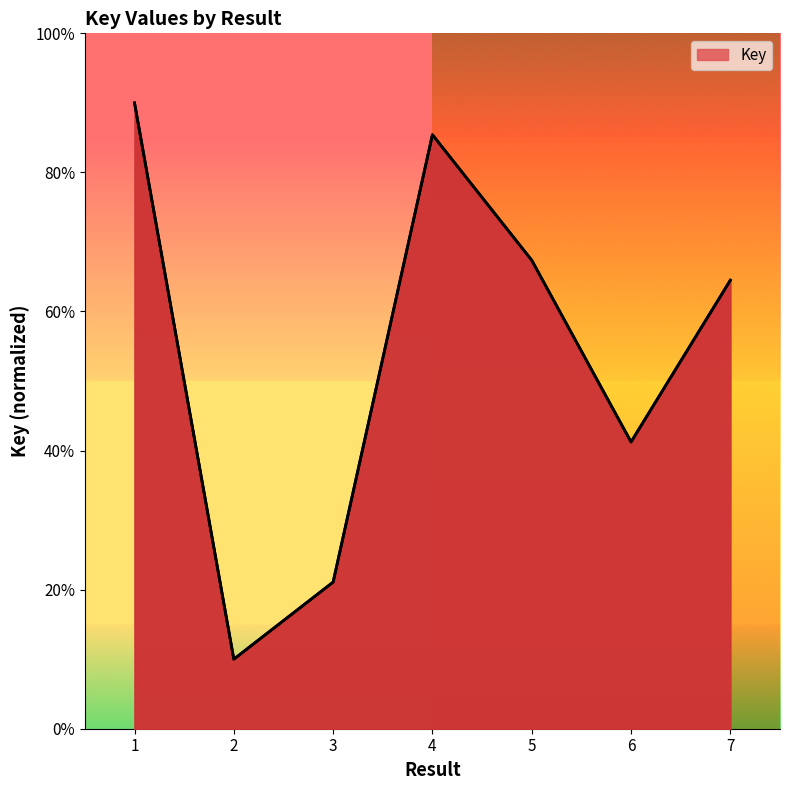

Is this an area chart (filled region under the line)?

Yes